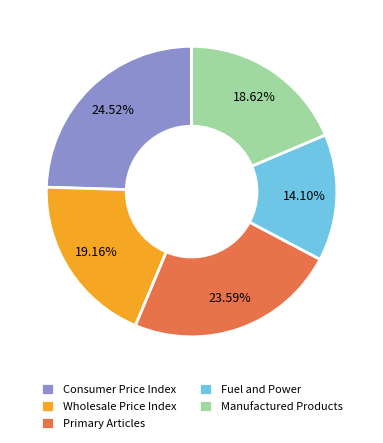

Rank the categories by value from lowest to highest.

Fuel and Power, Manufactured Products, Wholesale Price Index, Primary Articles, Consumer Price Index